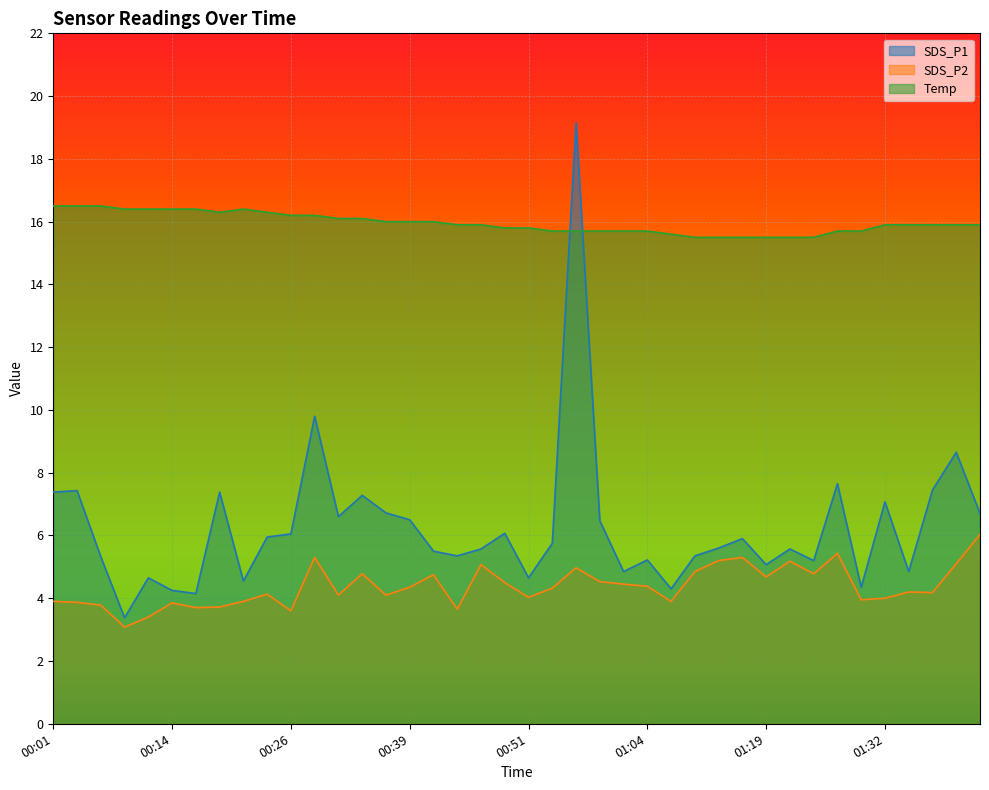

What is the lowest value of the Temp series?

15.5